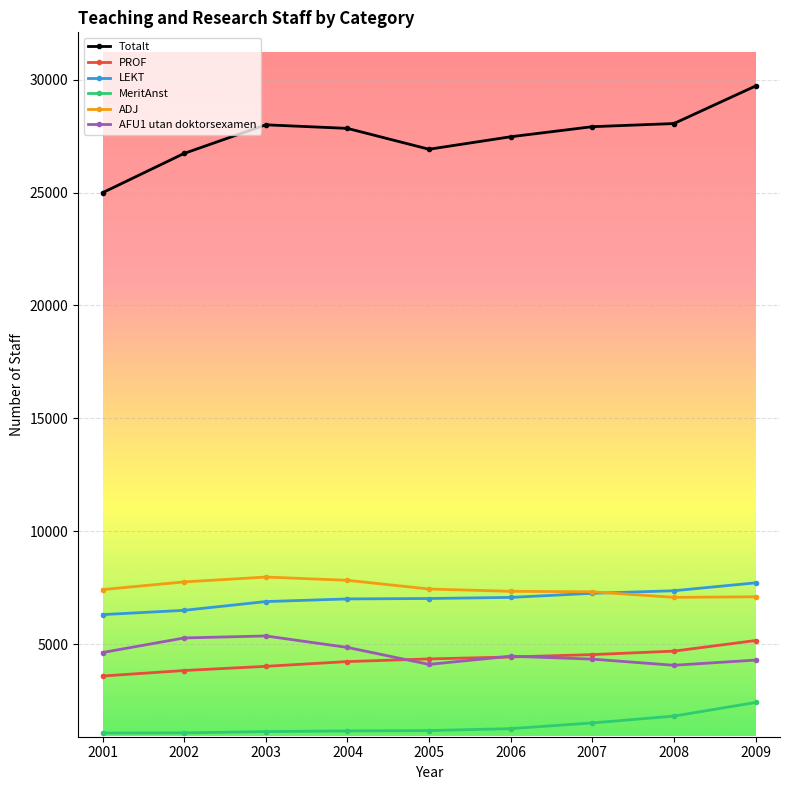

How many series are shown in this chart?

6